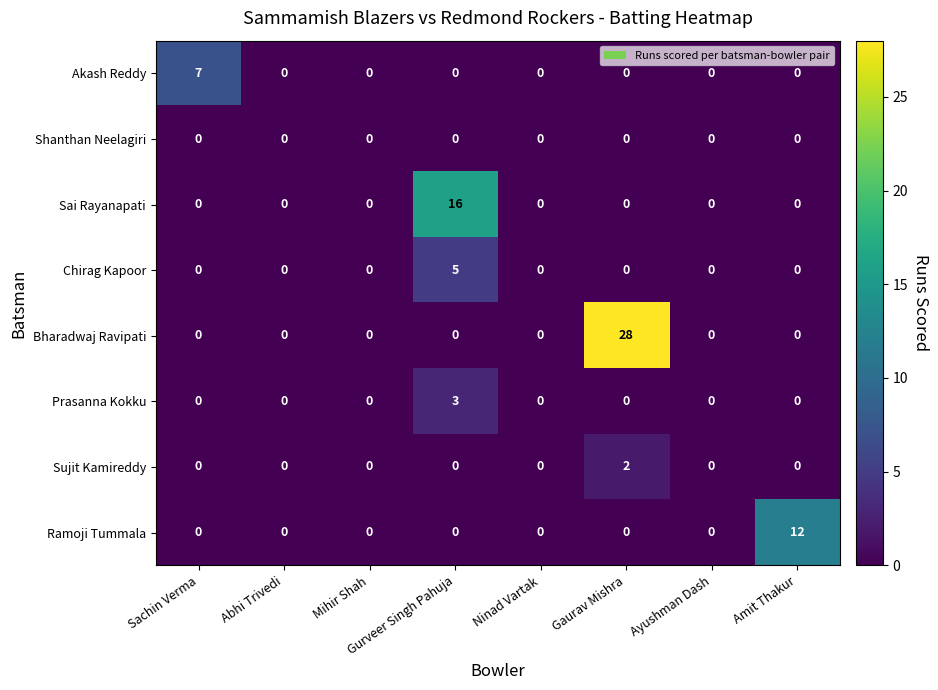

Which category has the highest value across all series?

Gaurav Mishra